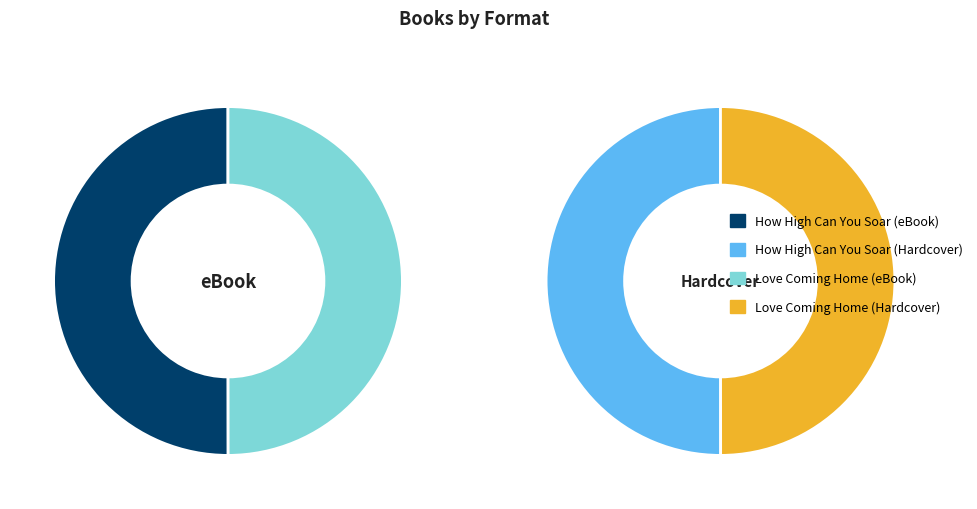

What portion of the pie excludes Love Coming Home (Hardcover)?

75.0%